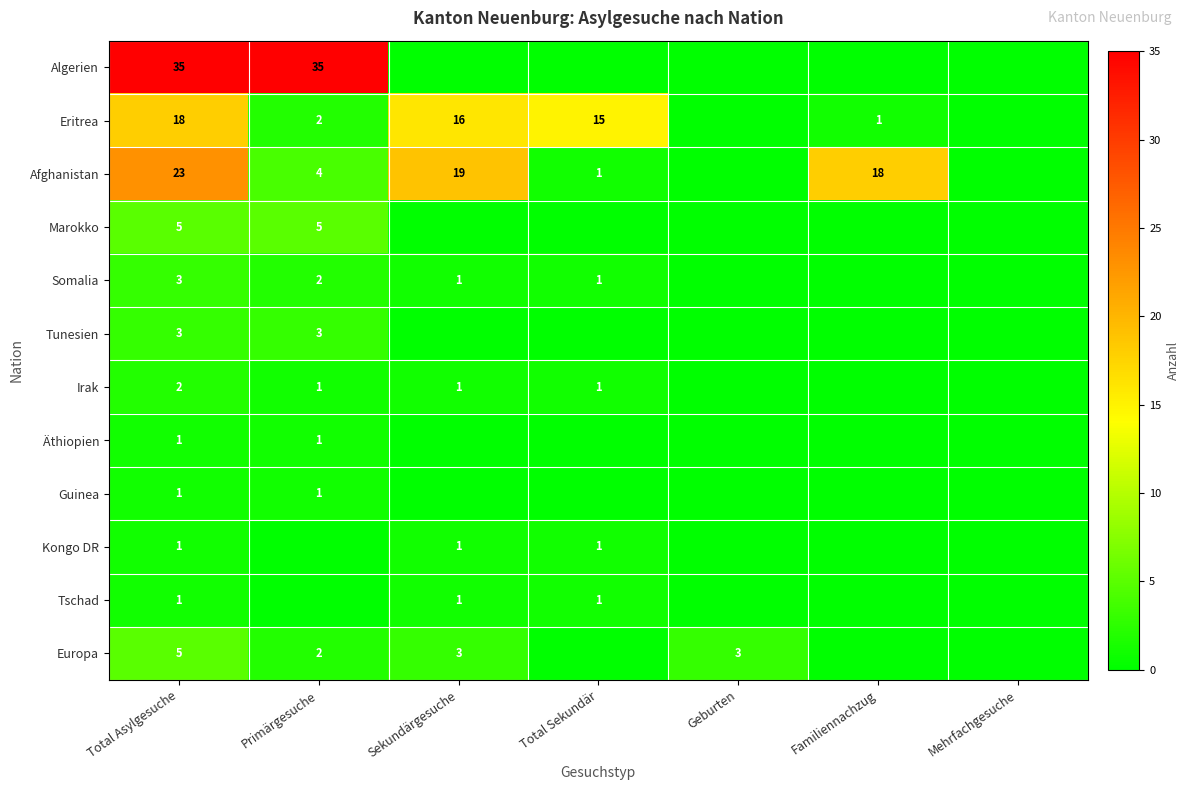

True or false: Eritrea has a value of 15 at Total Sekundär.

True